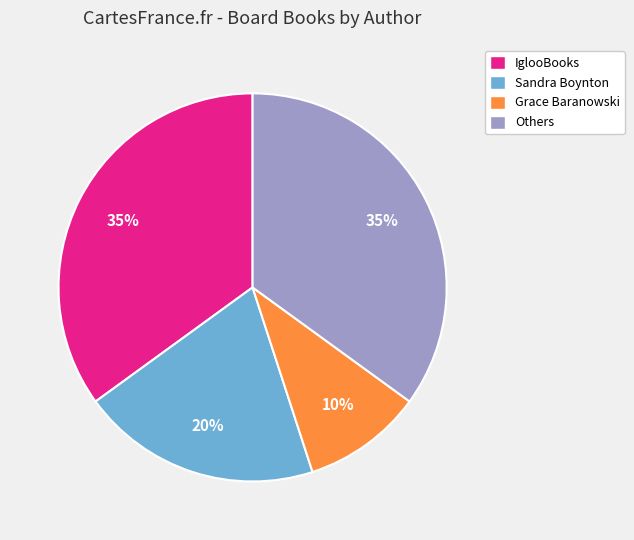

To the nearest percent, what is the difference between the Sandra Boynton and Grace Baranowski slice percentages?

10%